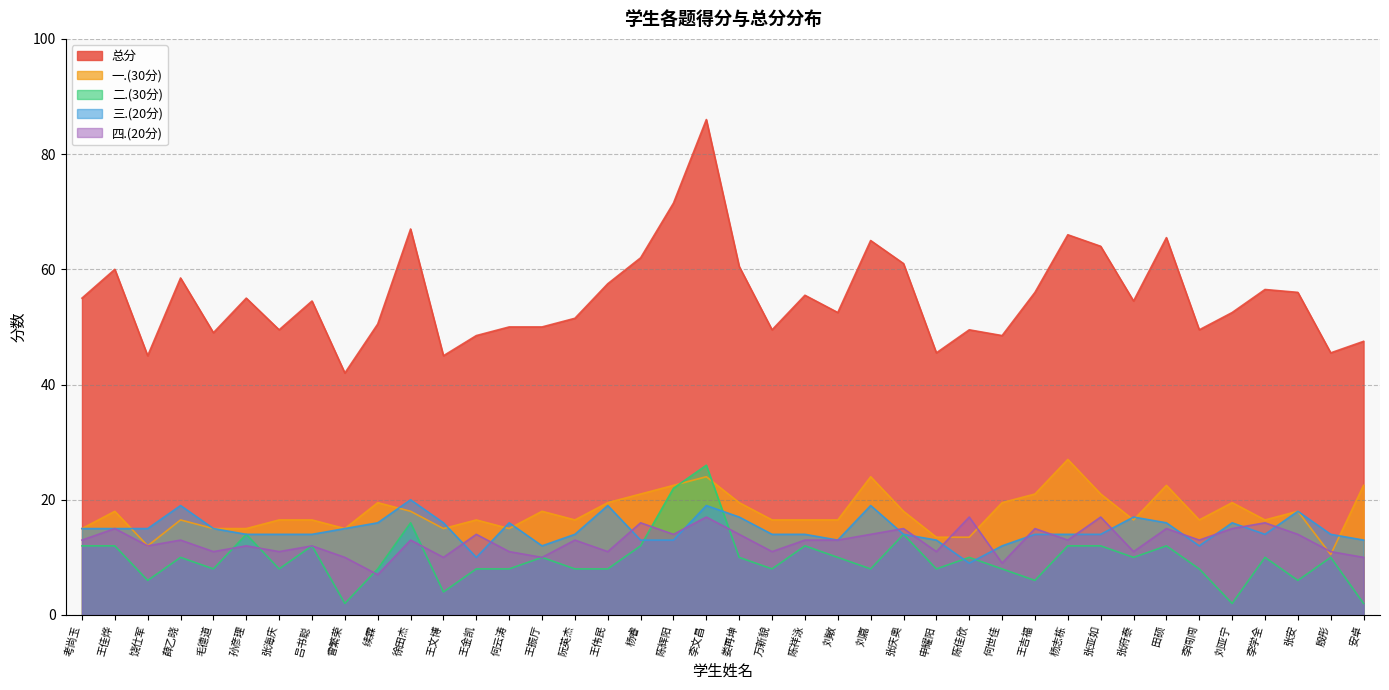

Where is 三.(20分) nearest to the value 14?

孙彦理